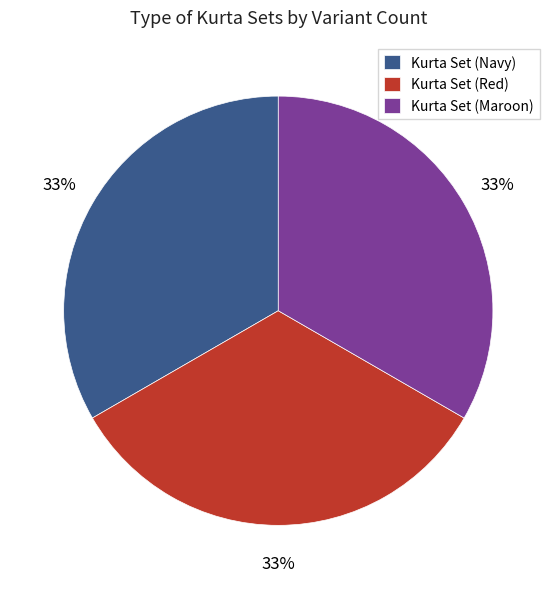

To the nearest percent, what is the average slice percentage?

33%